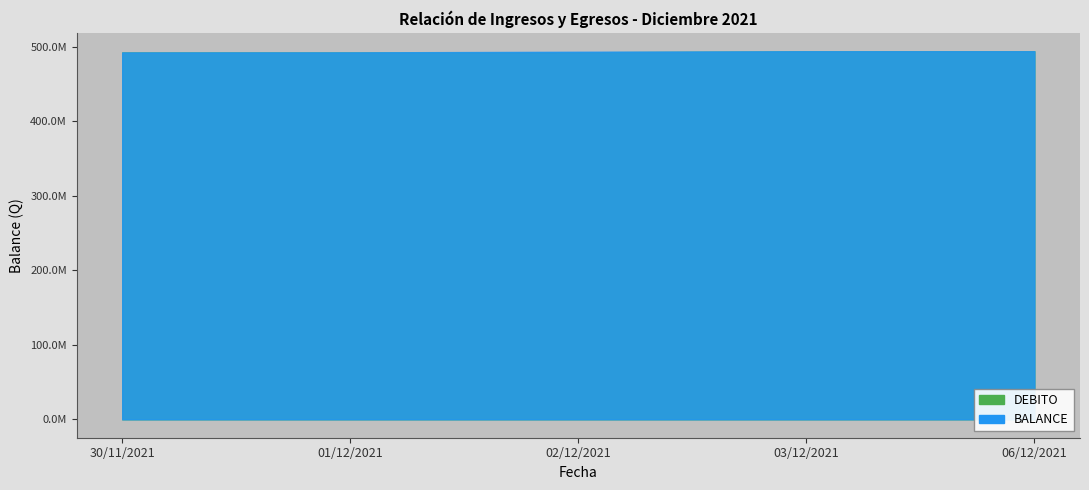

The value of BALANCE at 30/11/2021 is 492745561.1. True or false?

True